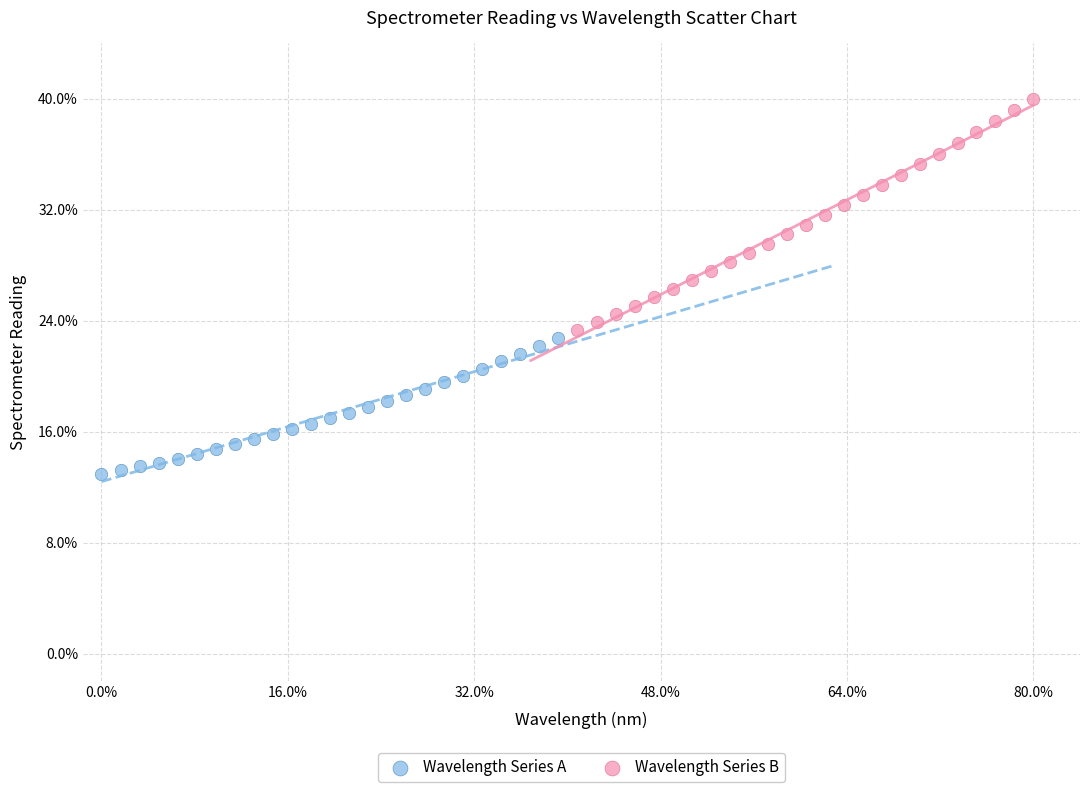

Which series has the largest Y range (max minus min)?

Wavelength Series B